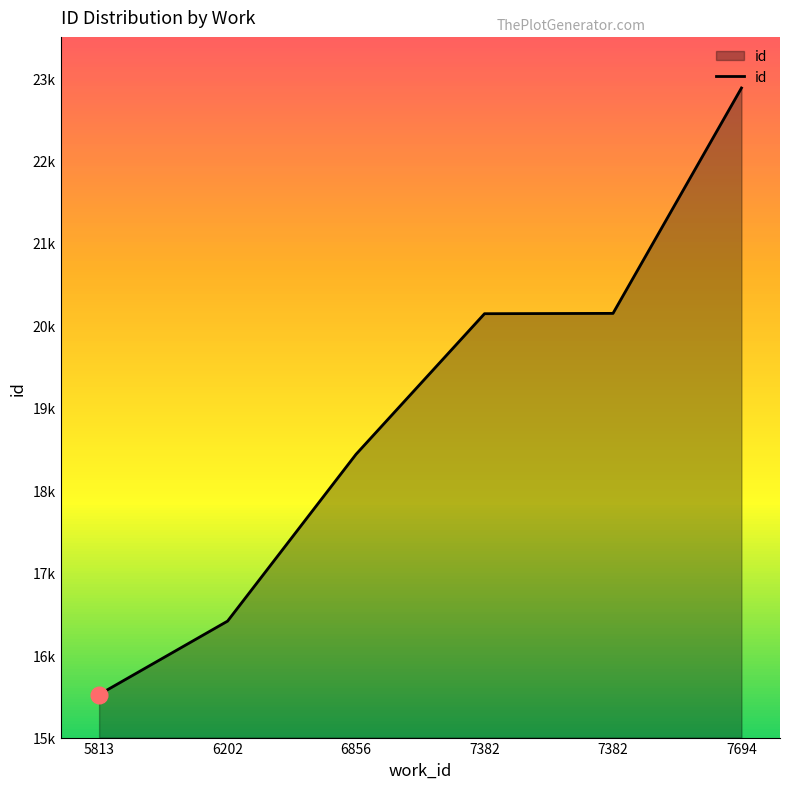

Does the chart display data point markers on the line(s)?

No